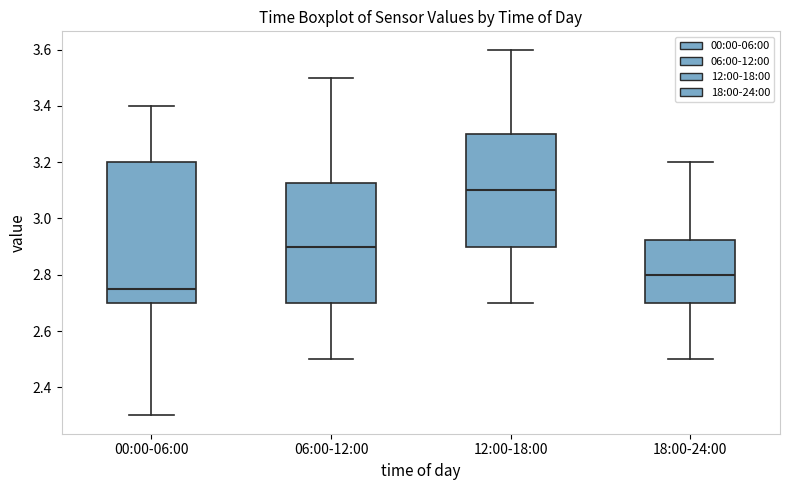

Reading left to right, read every box against the y-axis: the position of its median line, the range the box covers, and the ends of its whiskers. The values are not printed on the chart, so give them approximately, as read against the axis.

00:00-06:00: median 2.76, box 2.70 to 3.20, whiskers 2.30 to 3.40
06:00-12:00: median 2.90, box 2.70 to 3.12, whiskers 2.50 to 3.50
12:00-18:00: median 3.10, box 2.90 to 3.30, whiskers 2.70 to 3.60
18:00-24:00: median 2.80, box 2.70 to 2.92, whiskers 2.50 to 3.20